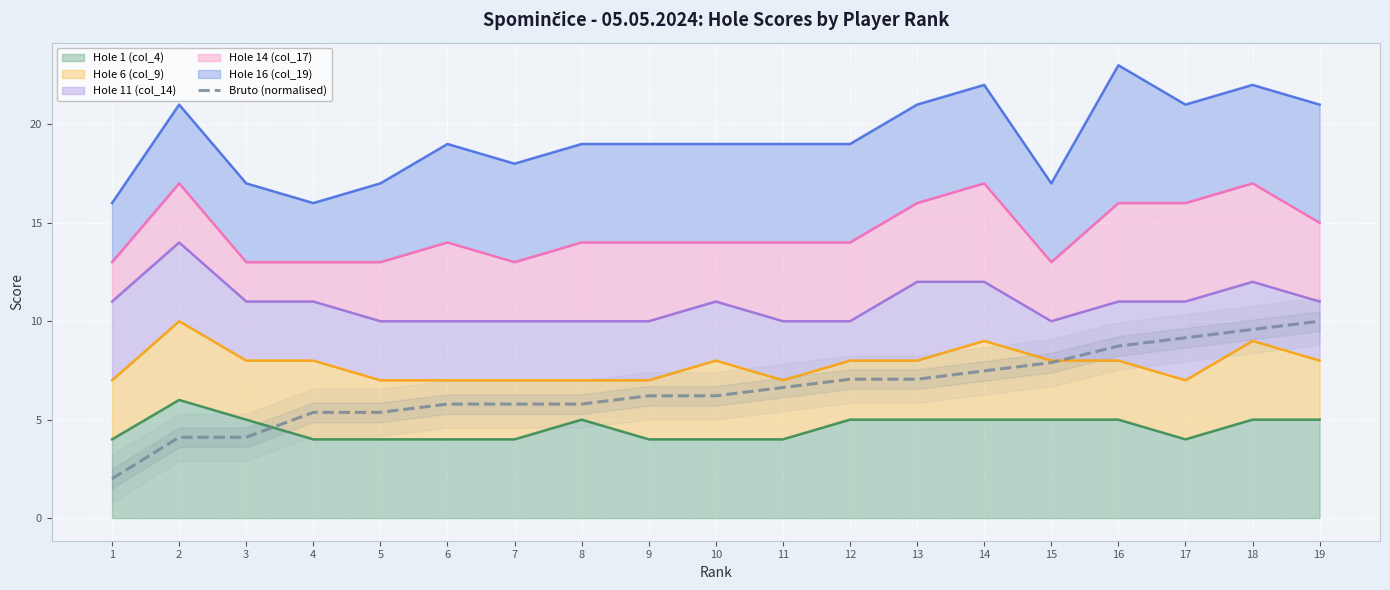

What is the difference between the maximum and minimum values?

8.0